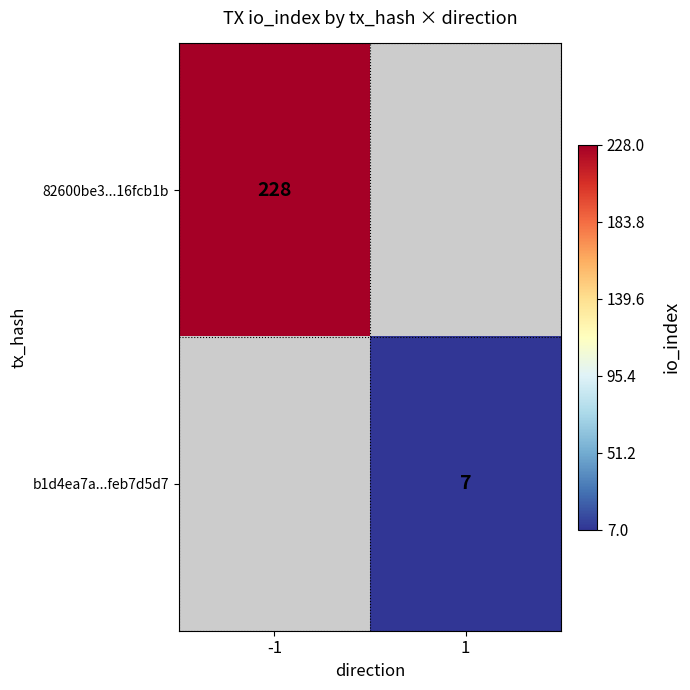

At how many categories does at least one series exceed 54?

1